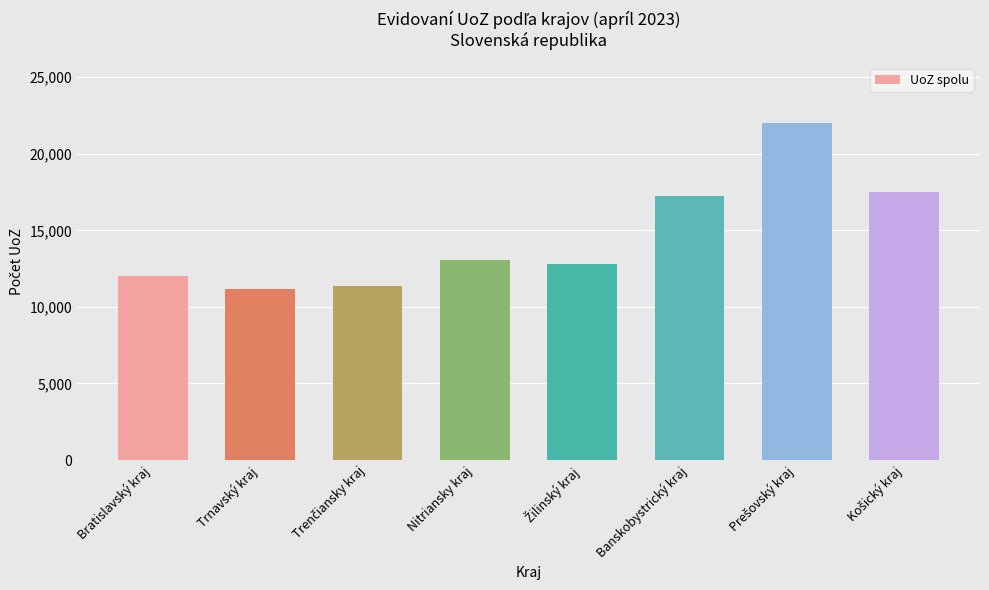

What is the maximum value shown in the chart?

22005